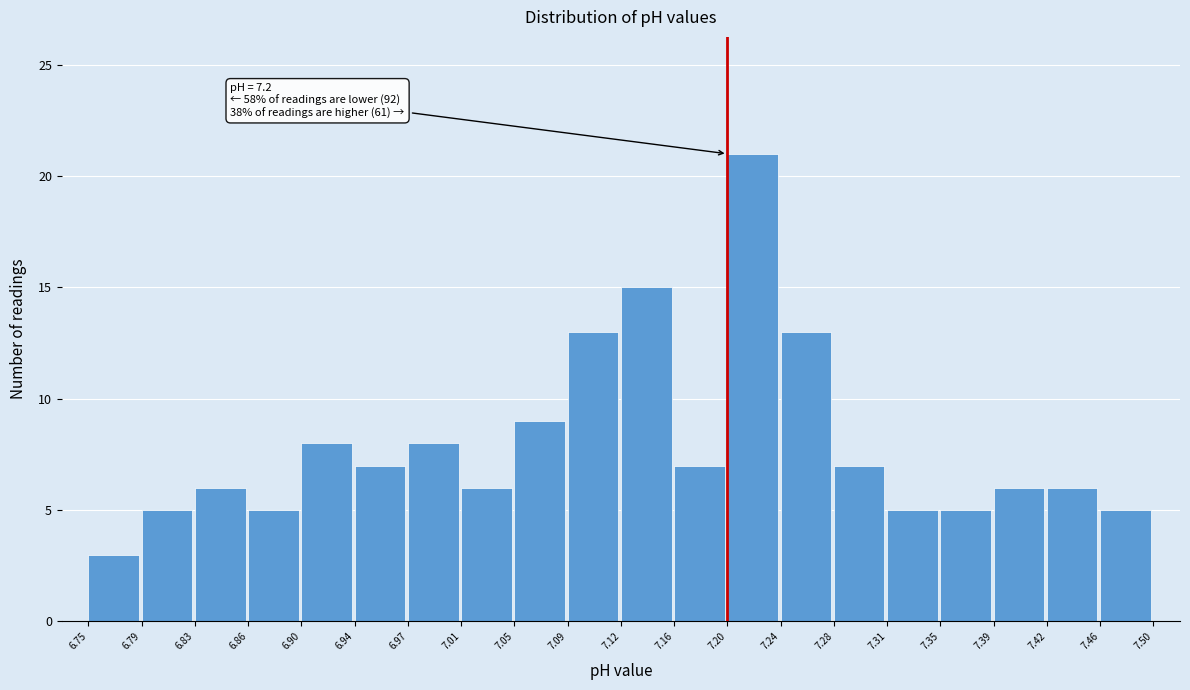

Which range on the x-axis has the tallest bar?

7.20 to 7.24